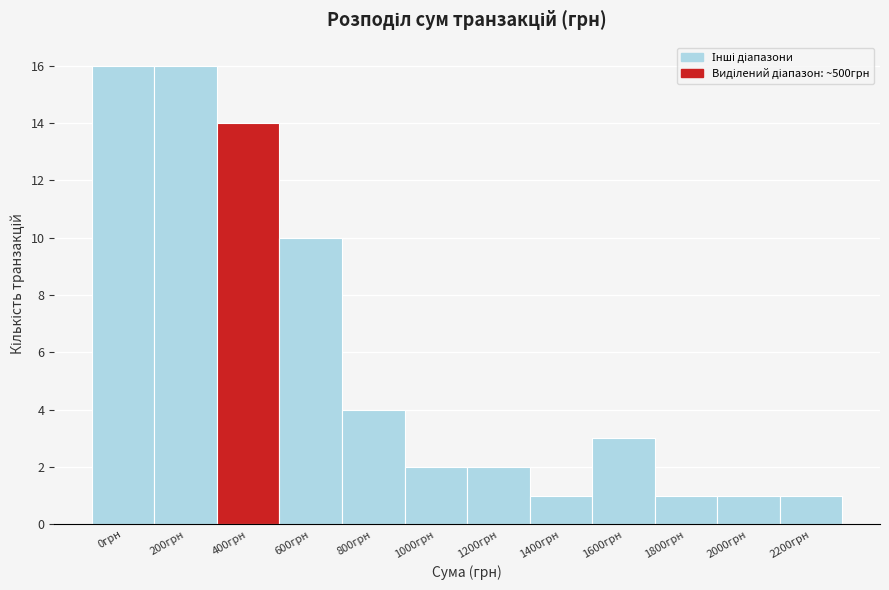

Reading right to left, extract all data points from this chart.

2200грн=1	2000грн=1	1800грн=1	1600грн=3	1400грн=1	1200грн=2	1000грн=2	800грн=4	600грн=10	400грн=14	200грн=16	0грн=16